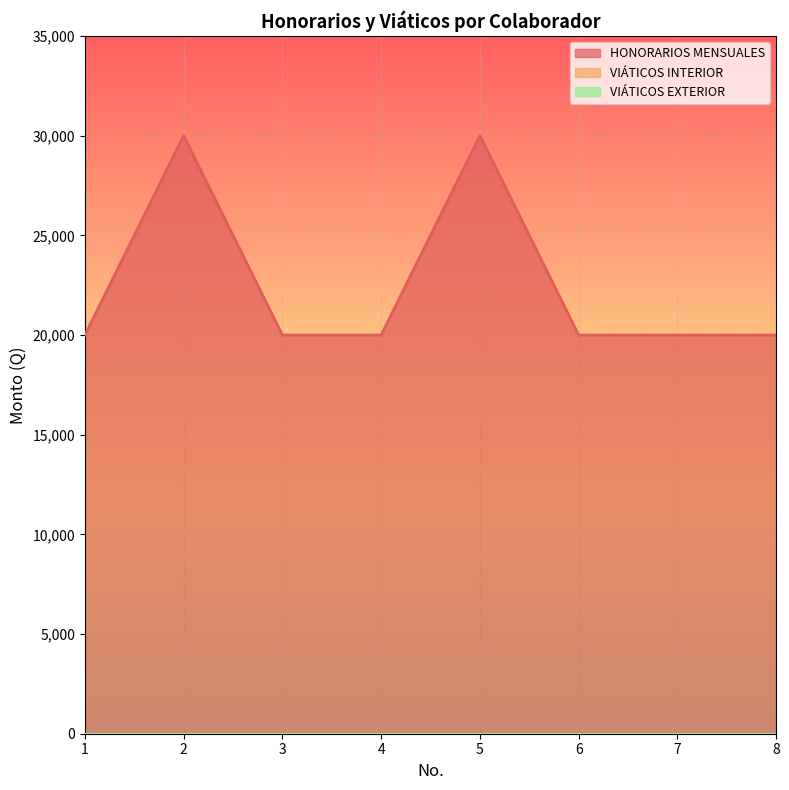

True or false: HONORARIOS MENSUALES and VIÁTICOS INTERIOR cross at least once.

False